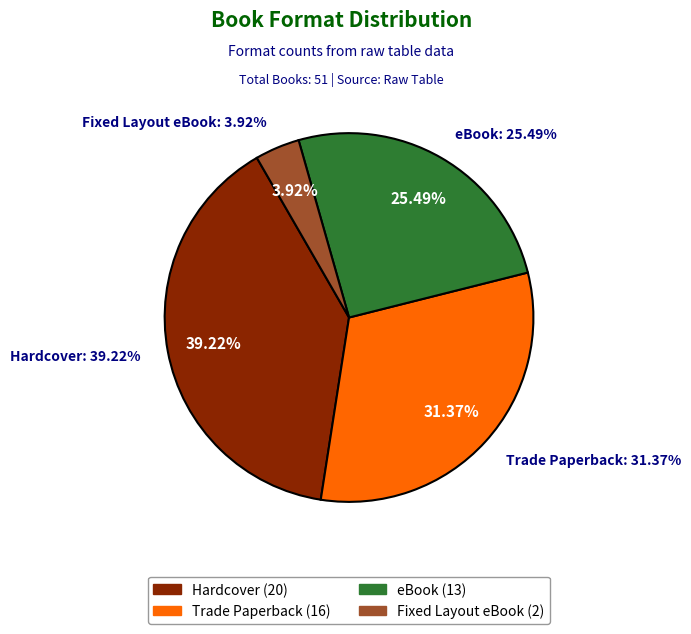

To the nearest percent, what is the combined percentage of Fixed Layout eBook and Trade Paperback?

35%